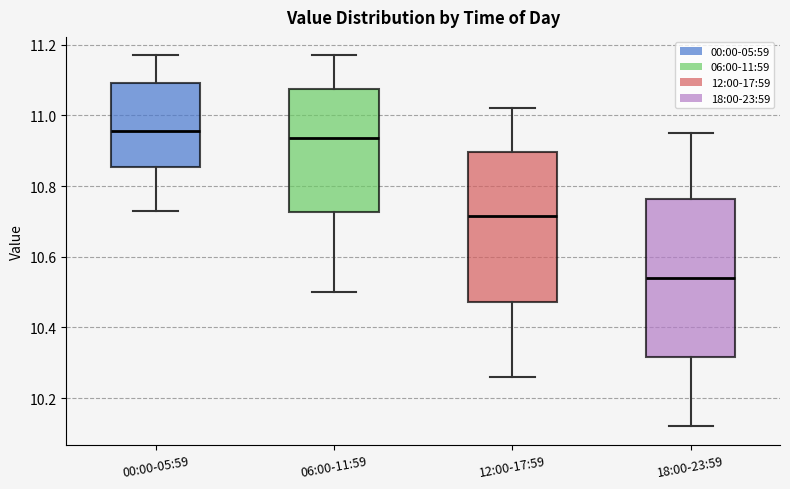

Which box is the tallest, from its lower edge to its upper edge?

18:00-23:59